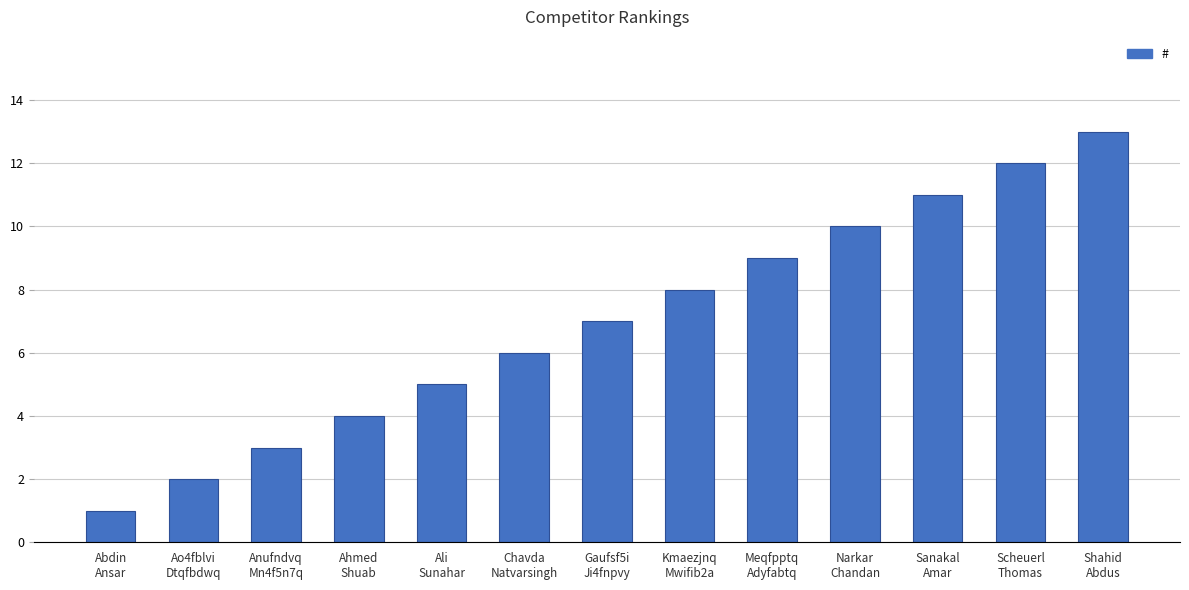

Count the number of data series in this chart.

1